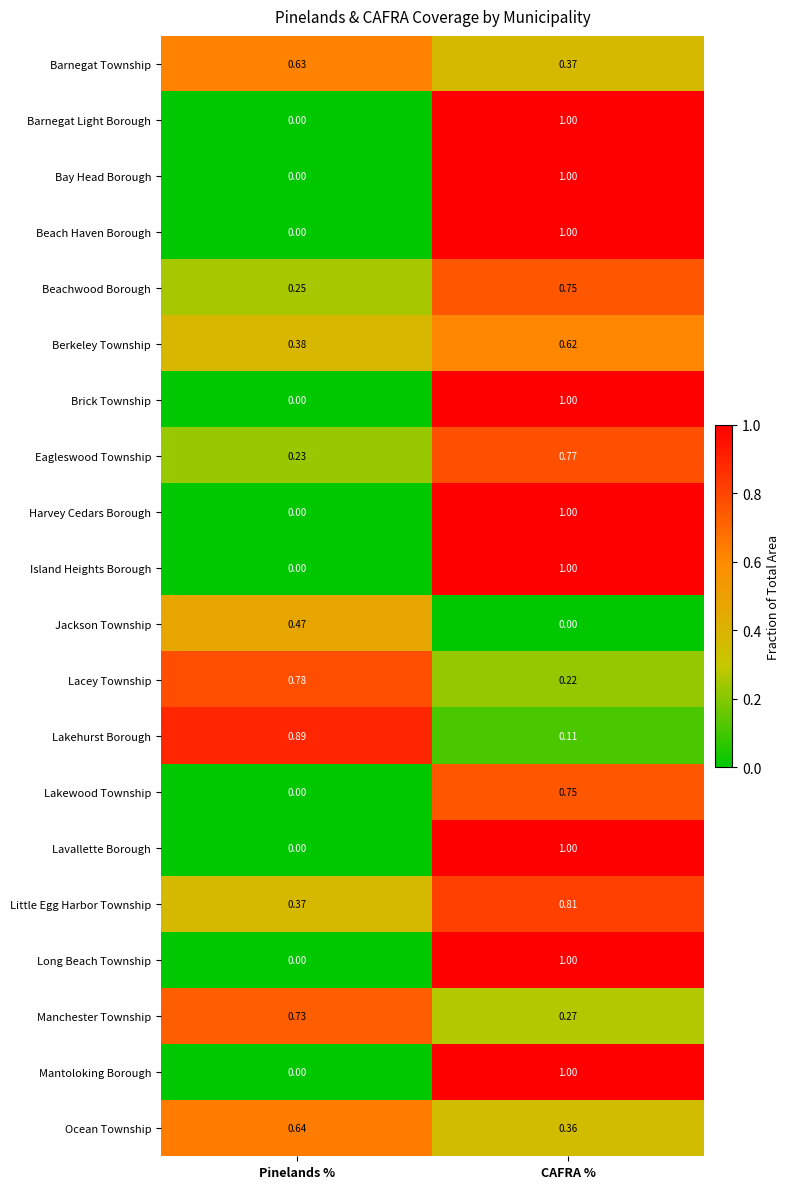

Rank the categories by Lacey Township value from highest to lowest.

Pinelands %, CAFRA %